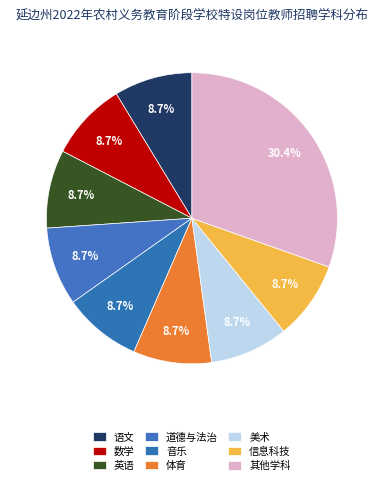

True or false: 美术 accounts for 9% of the total.

True